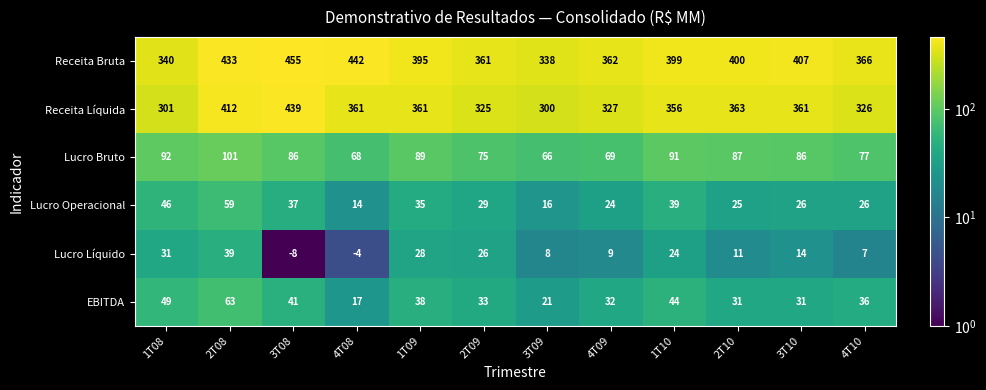

Where is Lucro Líquido nearest to the value 15?

3T10